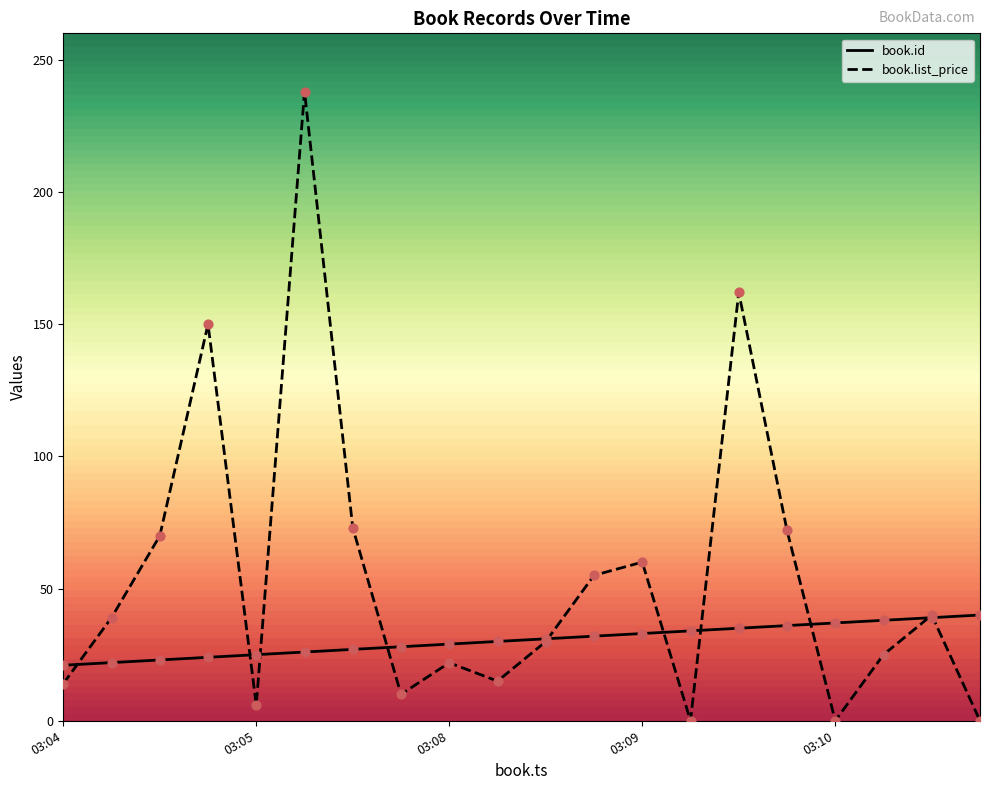

Which series reaches the maximum Y coordinate?

book.list_price